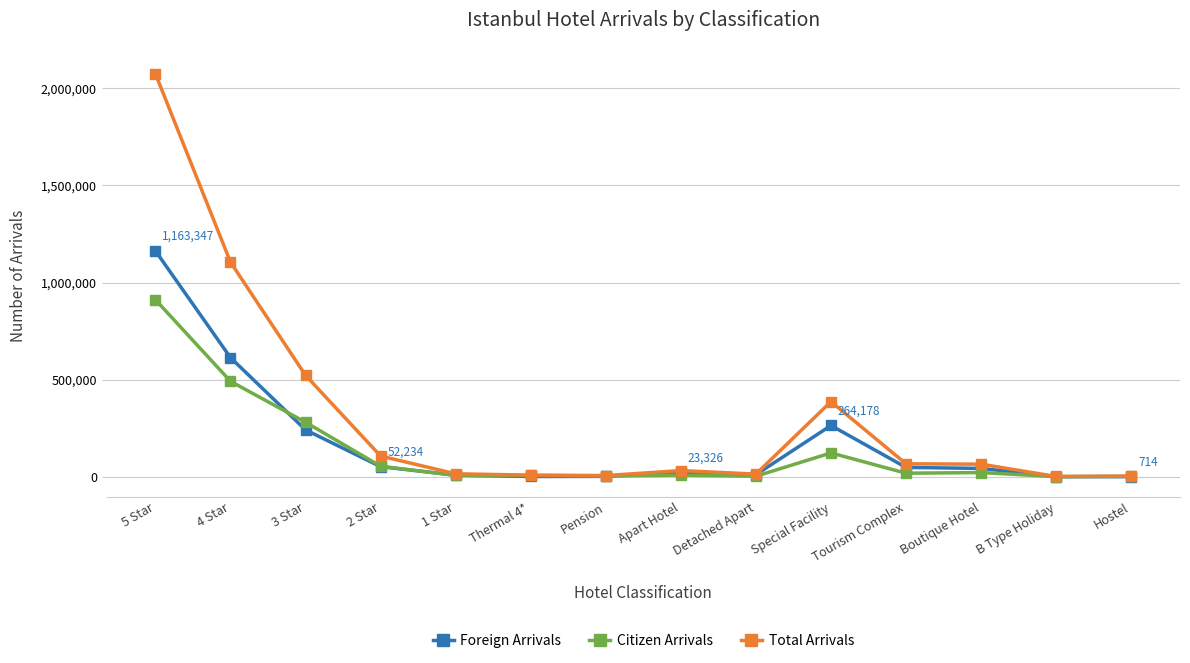

What is the value of the Foreign Arrivals point at the 5th from the left?

8247